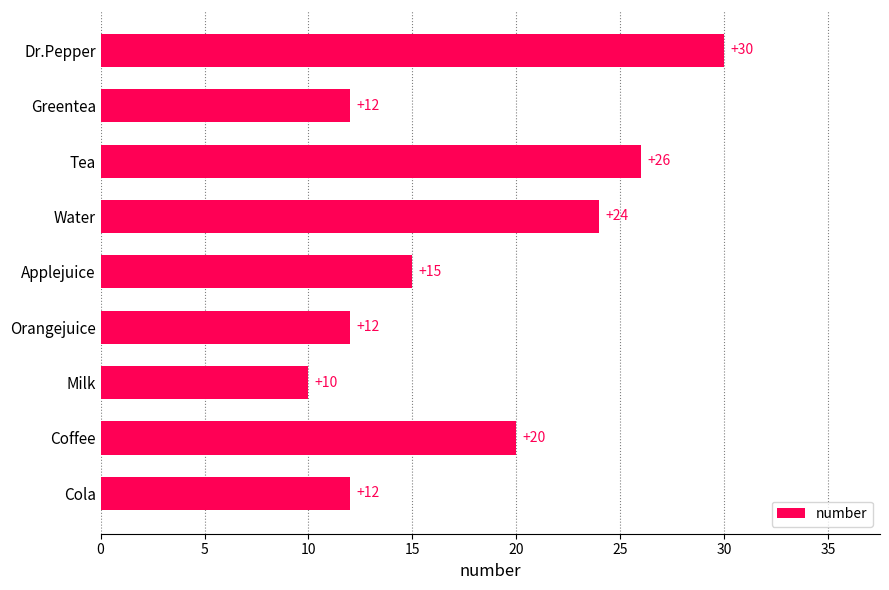

Reading bottom to top, transcribe all the data shown in this chart.

12	20	10	12	15	24	26	12	30